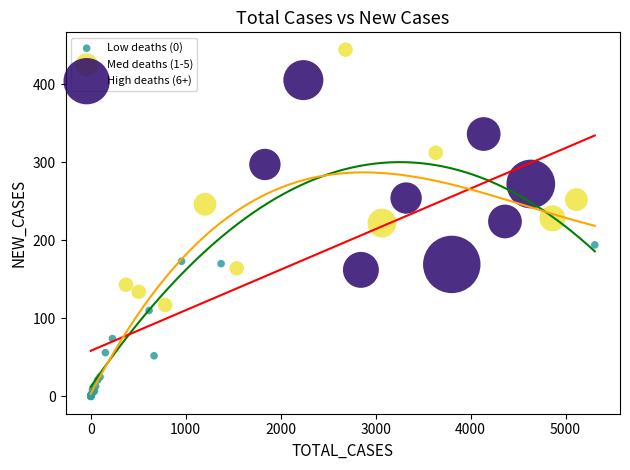

Which series contains the highest Y value?

Med deaths (1-5)